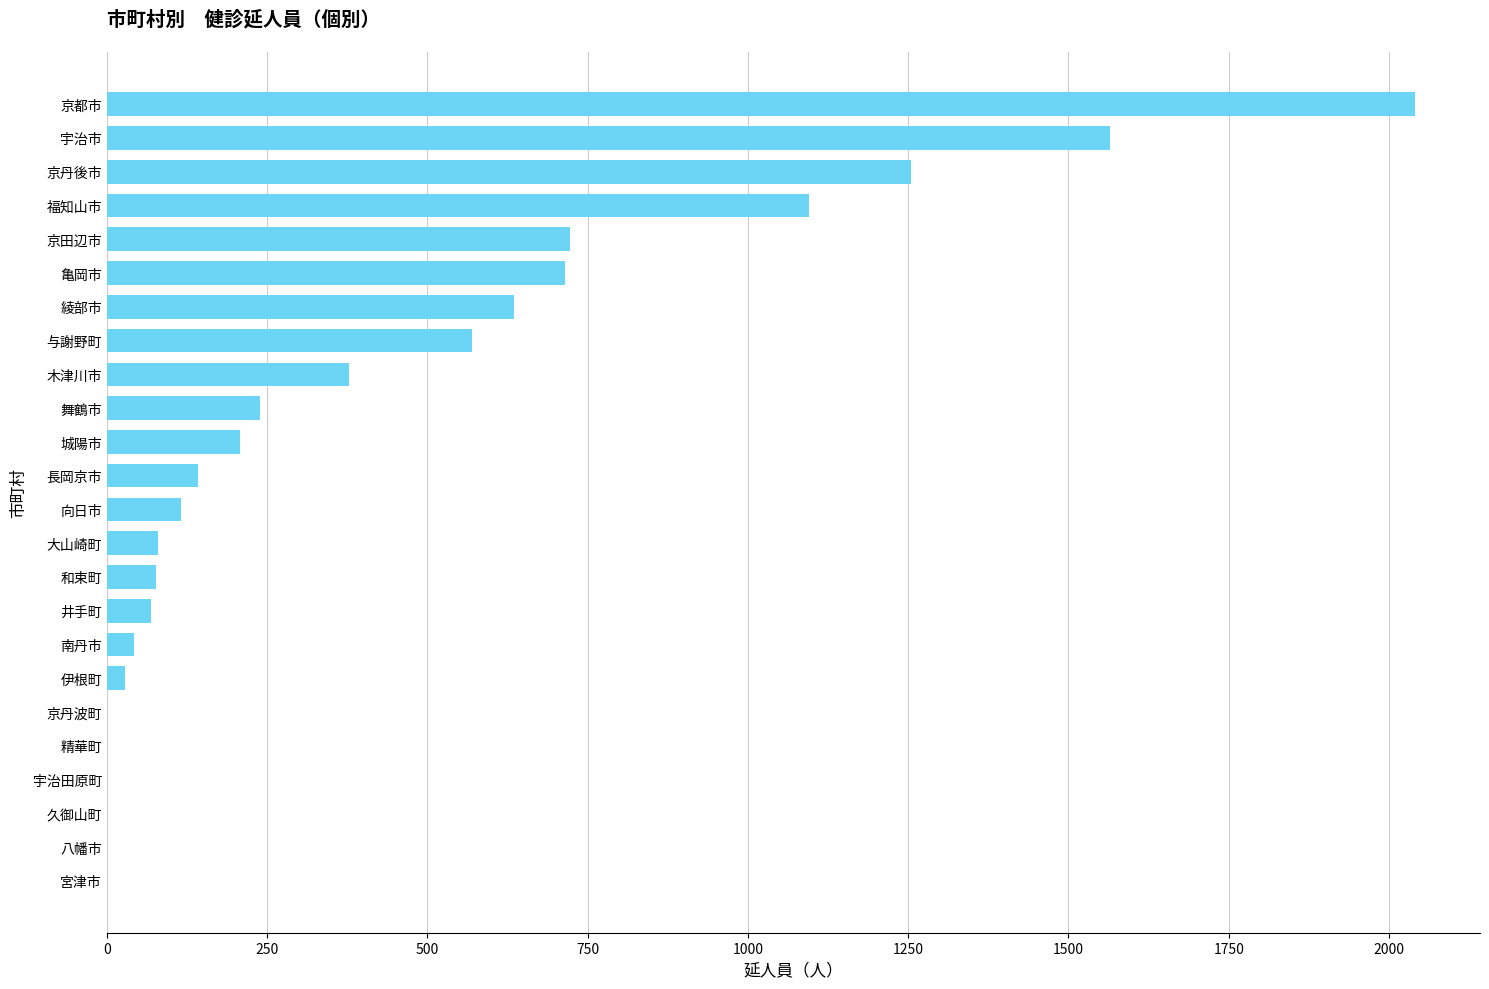

What is the sum of all values?

9977